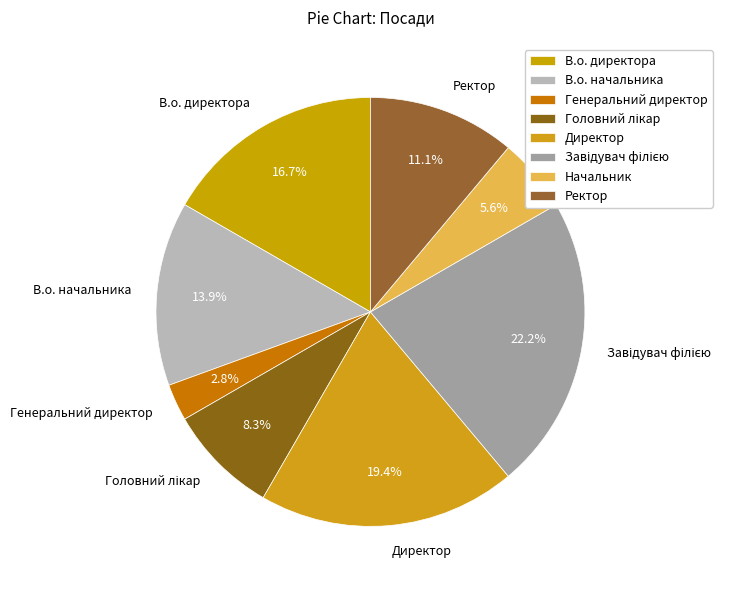

Does Генеральний директор represent more than half of the total?

No